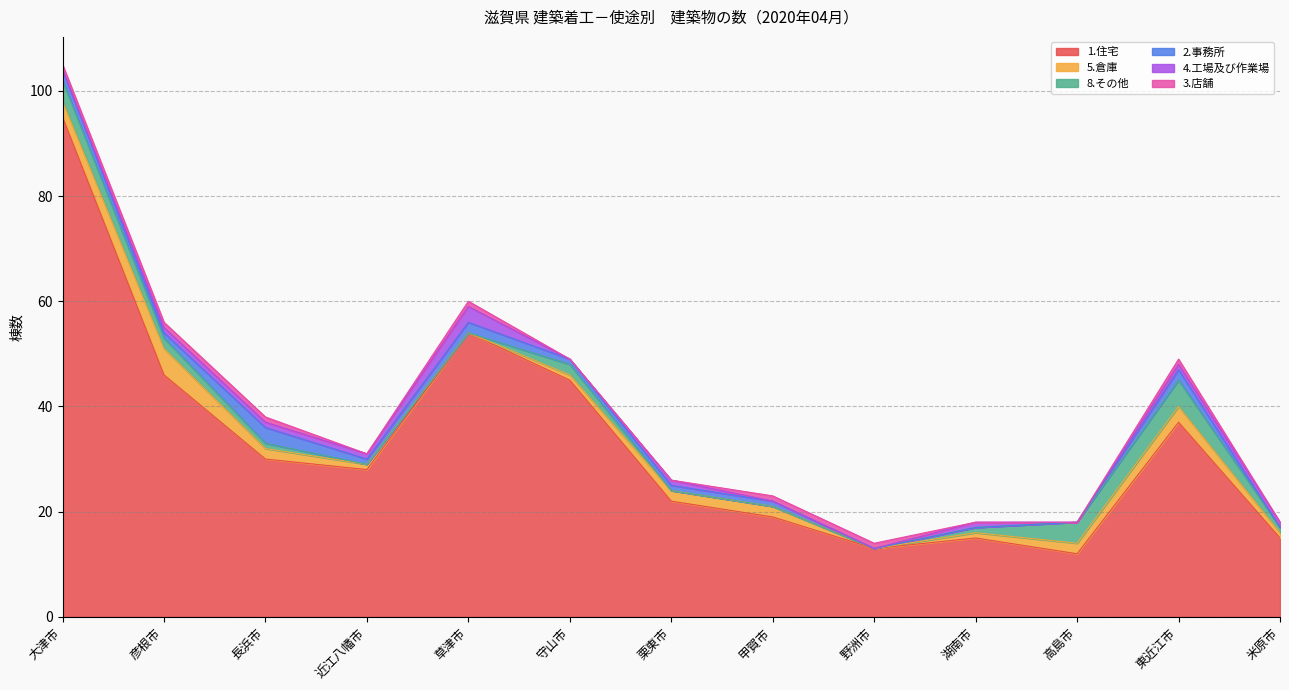

The value of 5.倉庫 at 大津市 is 3. True or false?

True